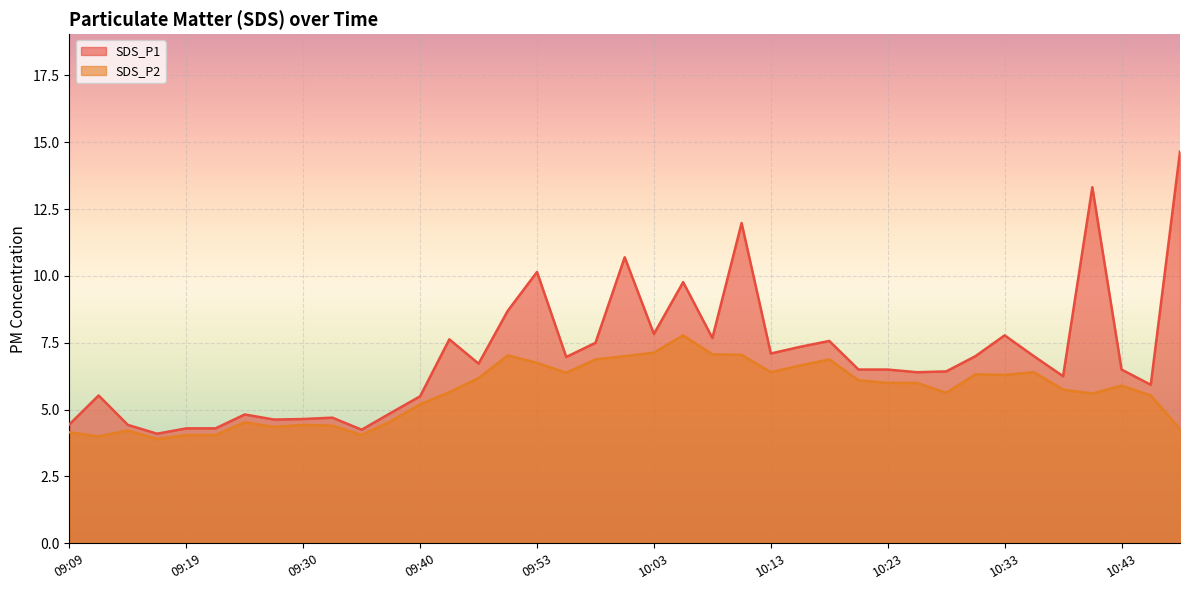

True or false: SDS_P1 and SDS_P2 cross at least once.

False